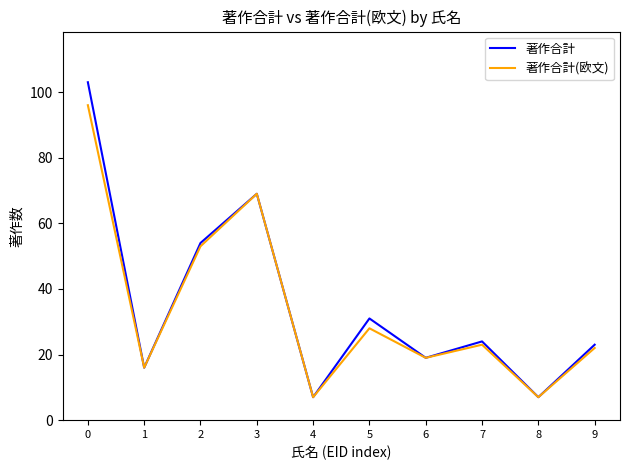

Reading left to right, what are all the values shown in this chart?

著作合計: 0=103	1=16	2=54	3=69	4=7	5=31	6=19	7=24	8=7	9=23
著作合計(欧文): 0=96	1=16	2=53	3=69	4=7	5=28	6=19	7=23	8=7	9=22